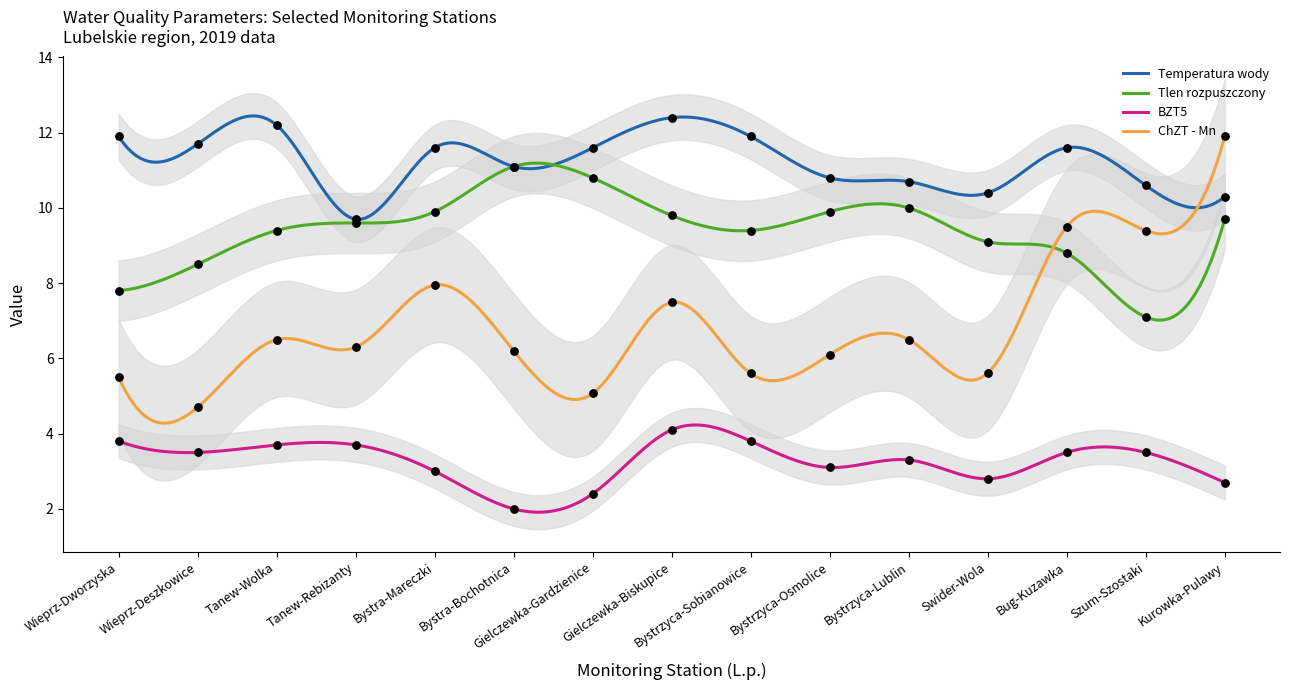

True or false: BZT5 and Temperatura wody cross at least once.

False